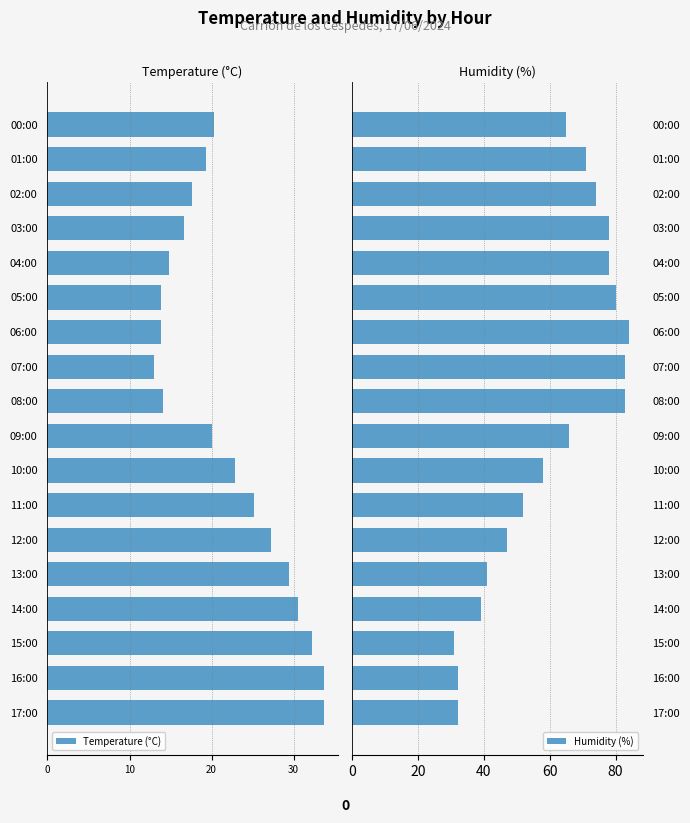

What is the average value of the Humidity (%) series?

61